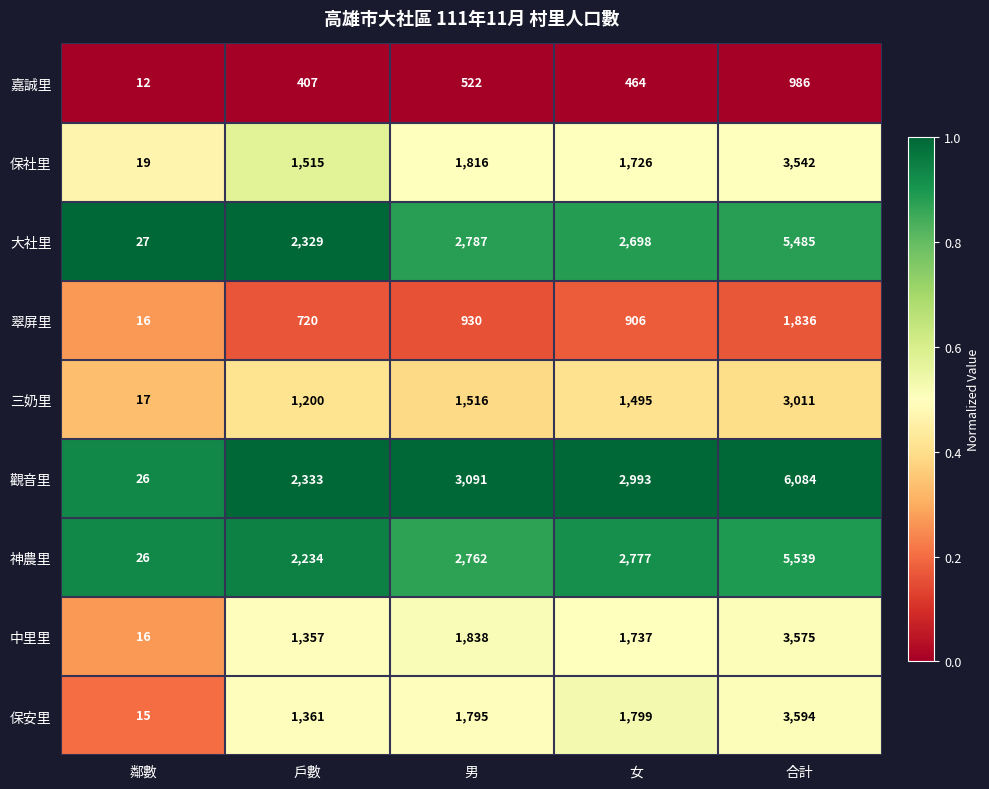

Which category has the lowest value across all series?

鄰數